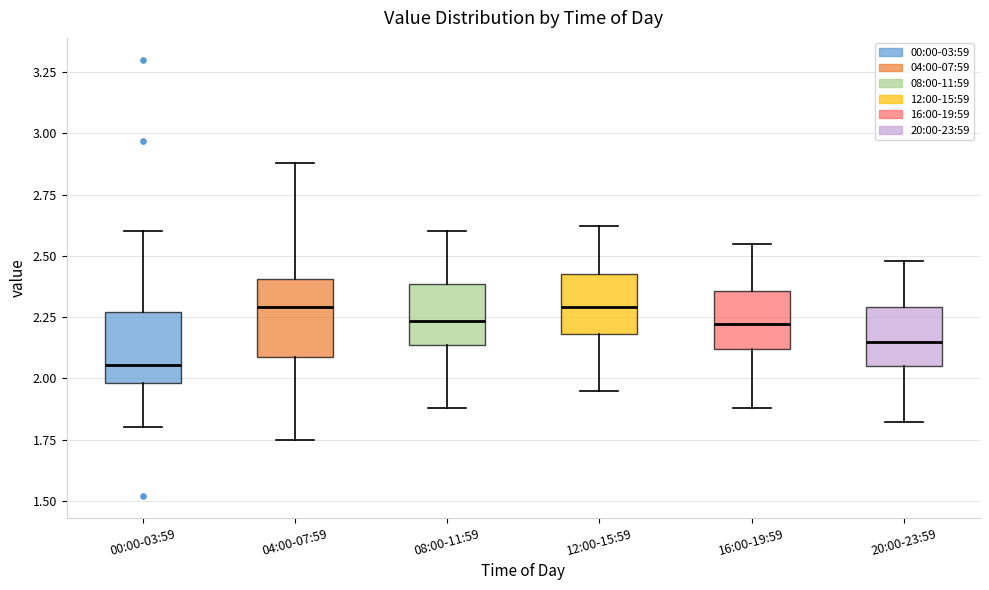

Reading left to right, transcribe this box plot: for each box, give where its median line is, the range the box spans, and where its two whiskers end, as read against the y-axis. The values are not printed on the chart, so give them approximately, as read against the axis.

00:00-03:59: median 2.05, box 2.00 to 2.25, whiskers 1.80 to 2.60
04:00-07:59: median 2.30, box 2.10 to 2.40, whiskers 1.75 to 2.90
08:00-11:59: median 2.25, box 2.15 to 2.40, whiskers 1.90 to 2.60
12:00-15:59: median 2.30, box 2.20 to 2.45, whiskers 1.95 to 2.60
16:00-19:59: median 2.20, box 2.10 to 2.35, whiskers 1.90 to 2.55
20:00-23:59: median 2.15, box 2.05 to 2.30, whiskers 1.80 to 2.50